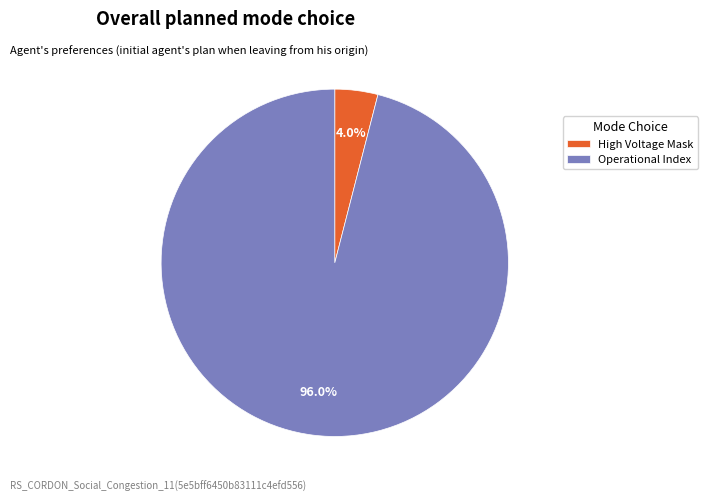

Which slice is the smallest?

High Voltage Mask